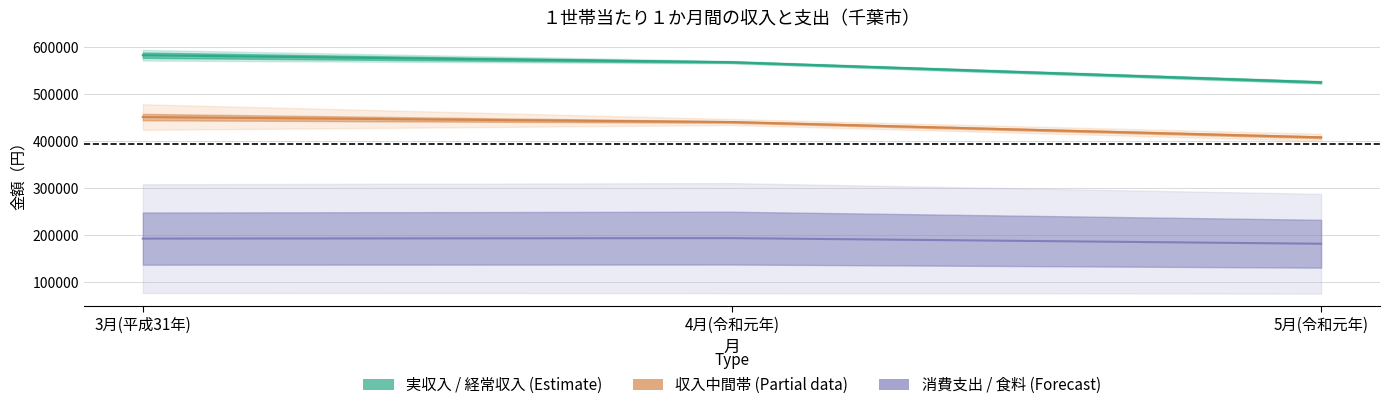

What is the label of the 2nd point from the left?

4月(令和元年)